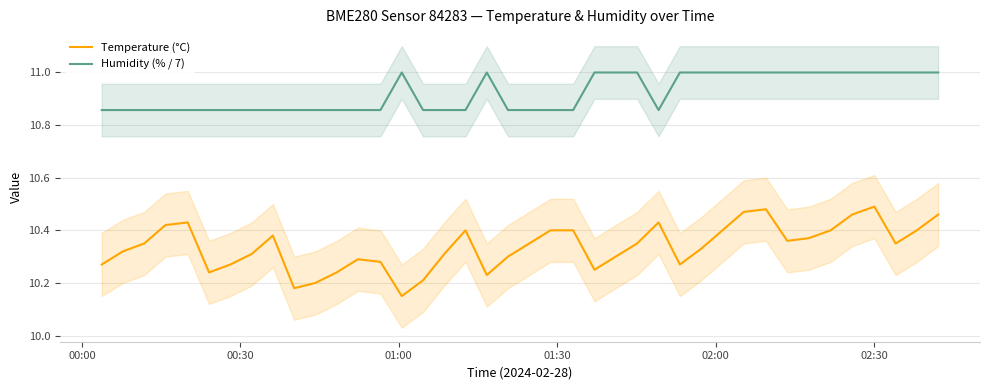

True or false: Humidity (% / 7) and Temperature (°C) cross at least once.

False